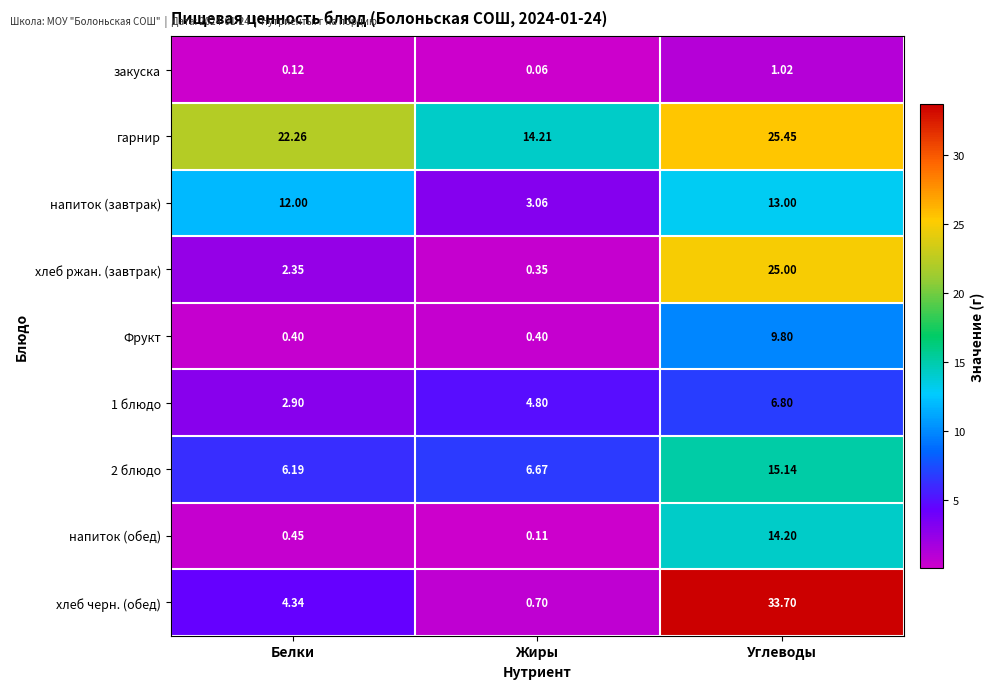

At which category is the sum across all series the highest?

Углеводы